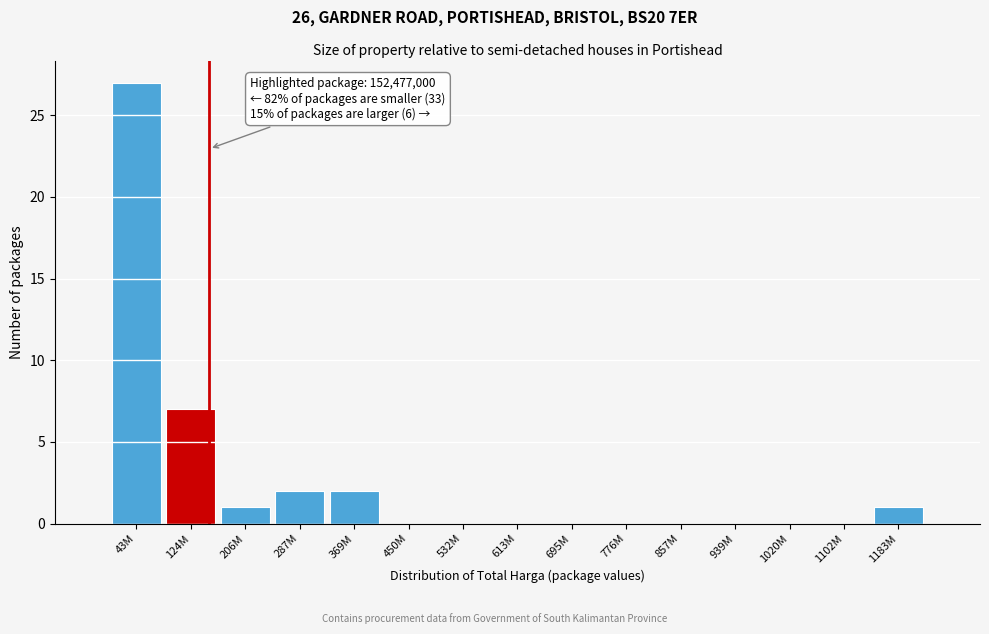

Reading right to left, what are all the values shown in this chart?

1183M=1	1102M=0	1020M=0	939M=0	857M=0	776M=0	695M=0	613M=0	532M=0	450M=0	369M=2	287M=2	206M=1	124M=7	43M=27